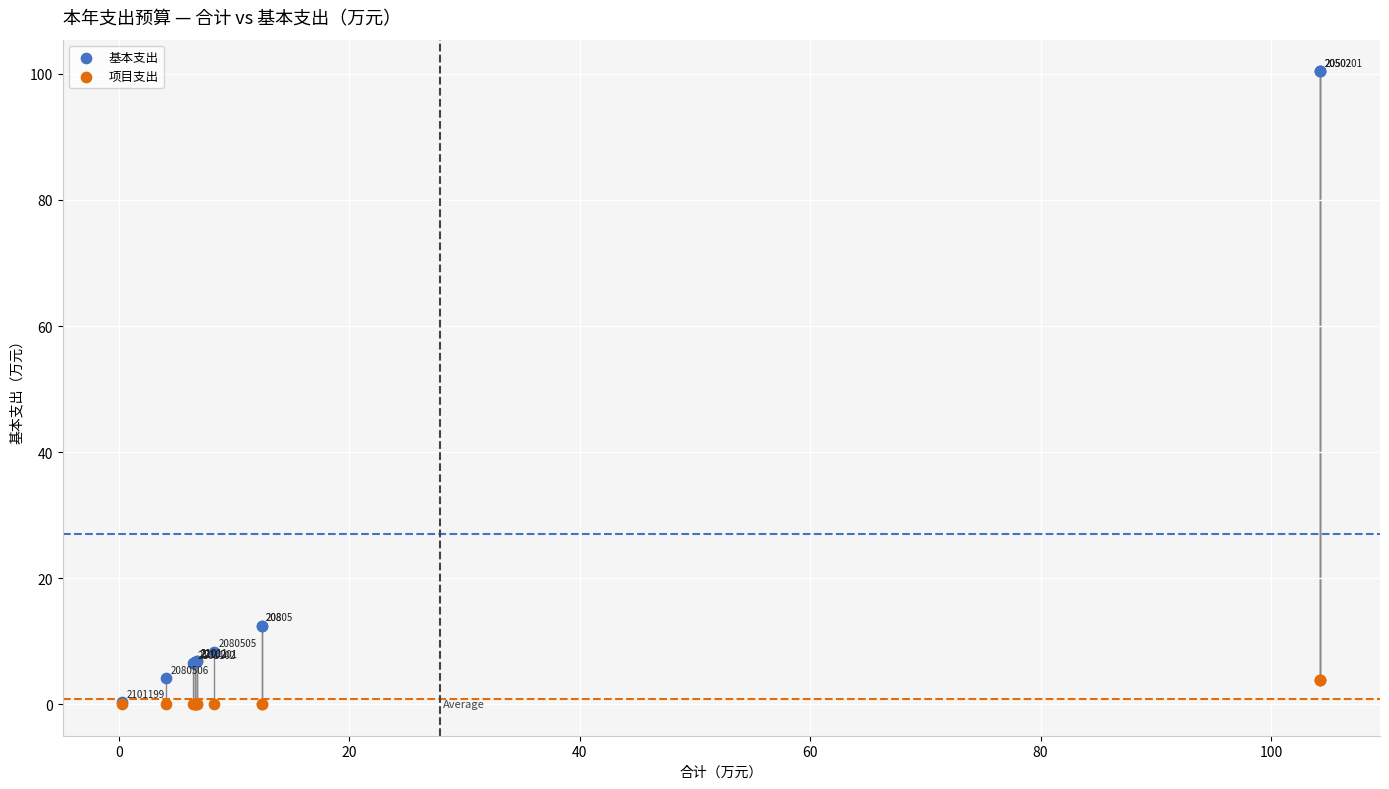

What are all the series names shown in the legend?

基本支出, 项目支出